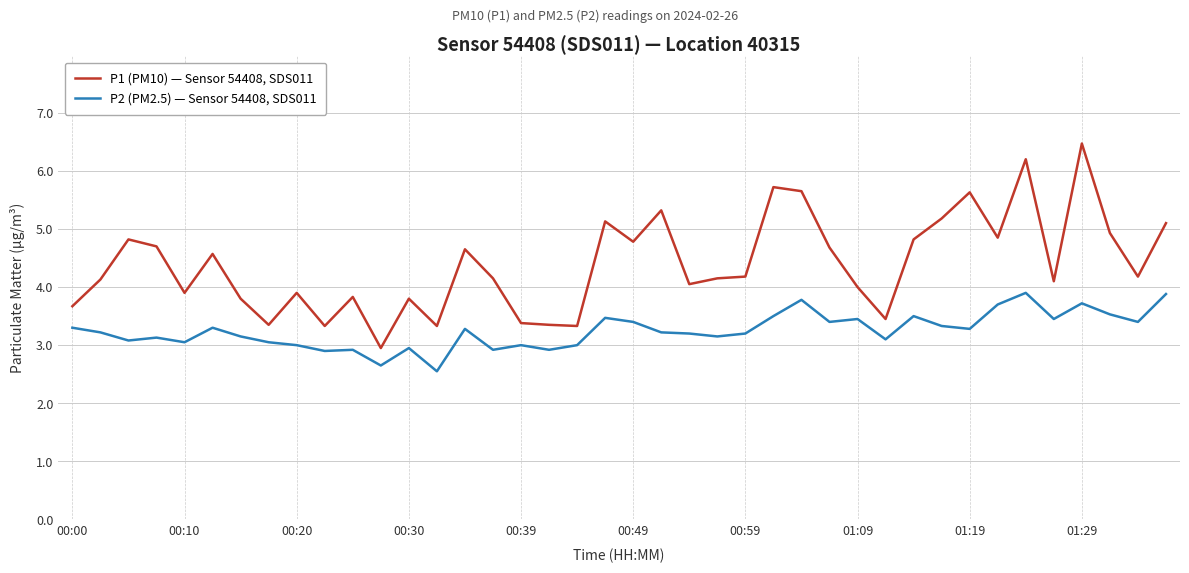

True or false: P1 (PM10) — Sensor 54408, SDS011 and P2 (PM2.5) — Sensor 54408, SDS011 cross at least once.

False